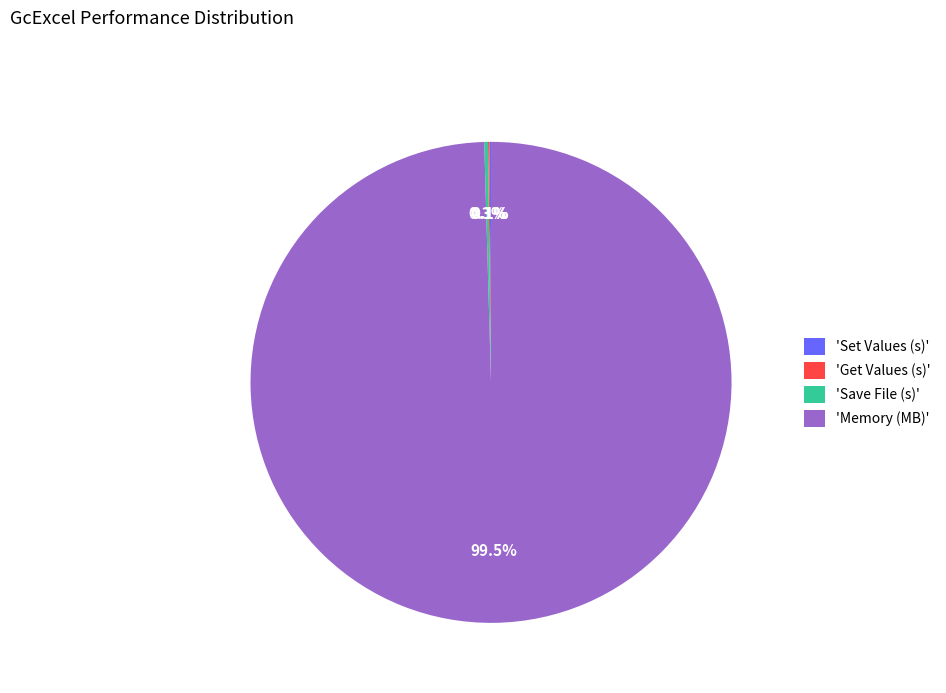

Which category has the biggest portion of the pie?

'Memory (MB)'